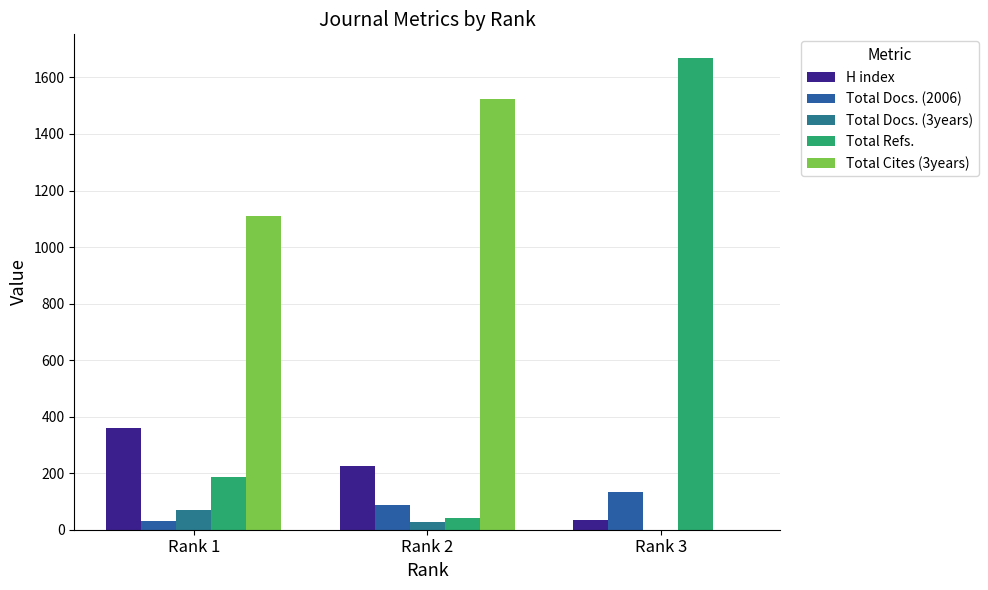

What are all the series names shown in the legend?

H index, Total Docs. (2006), Total Docs. (3years), Total Refs., Total Cites (3years)